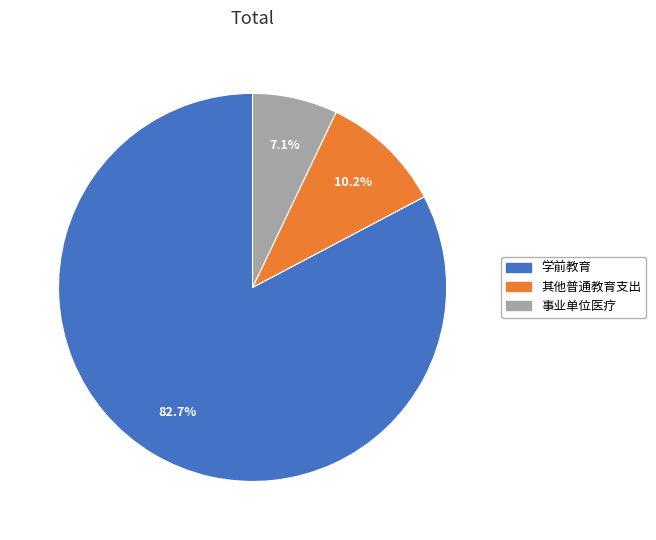

Is there any slice that represents more than half of the pie?

Yes